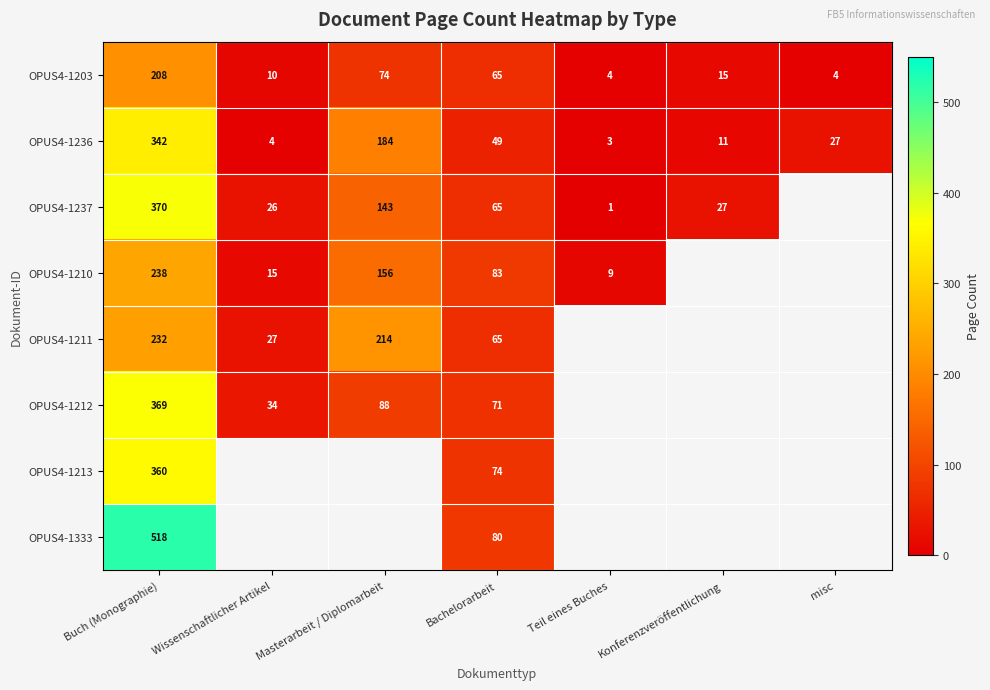

What is the total value across all series at Buch (Monographie)?

2637.0